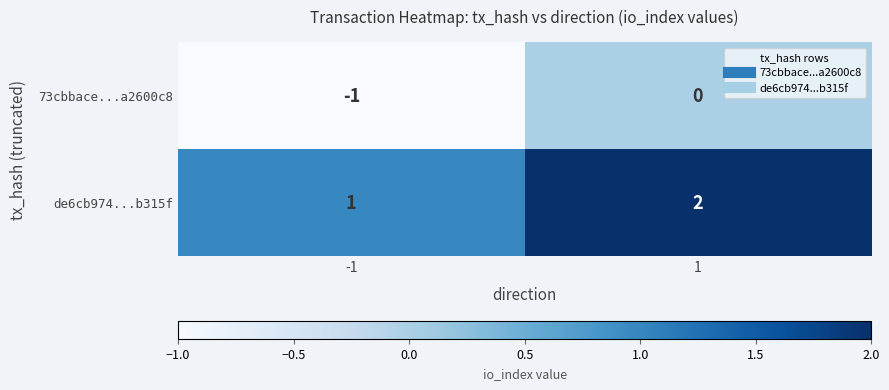

How many categories are shown in the chart?

2